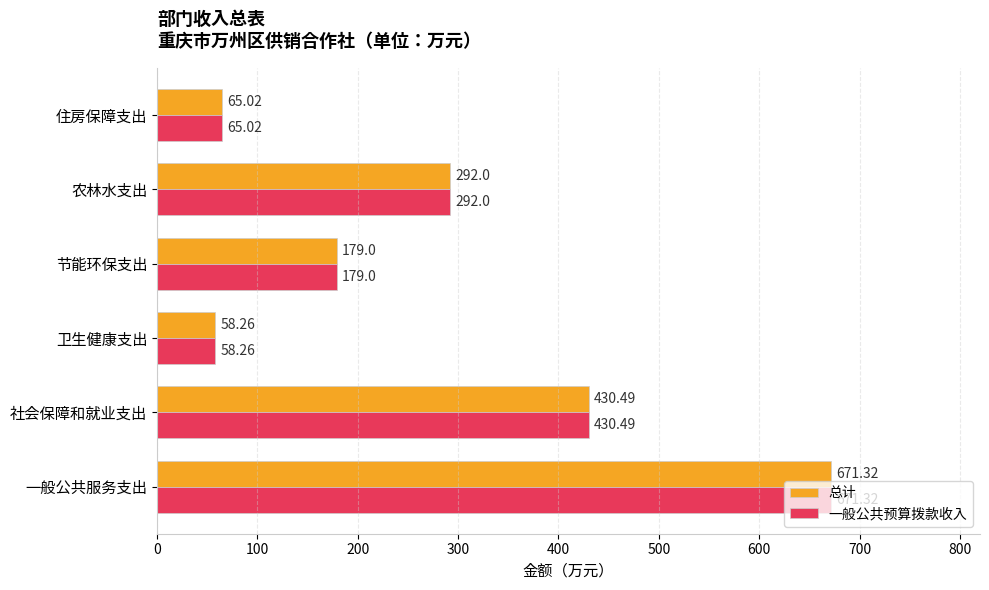

What is the difference between the 总计 values at 农林水支出 and 节能环保支出?

113.0